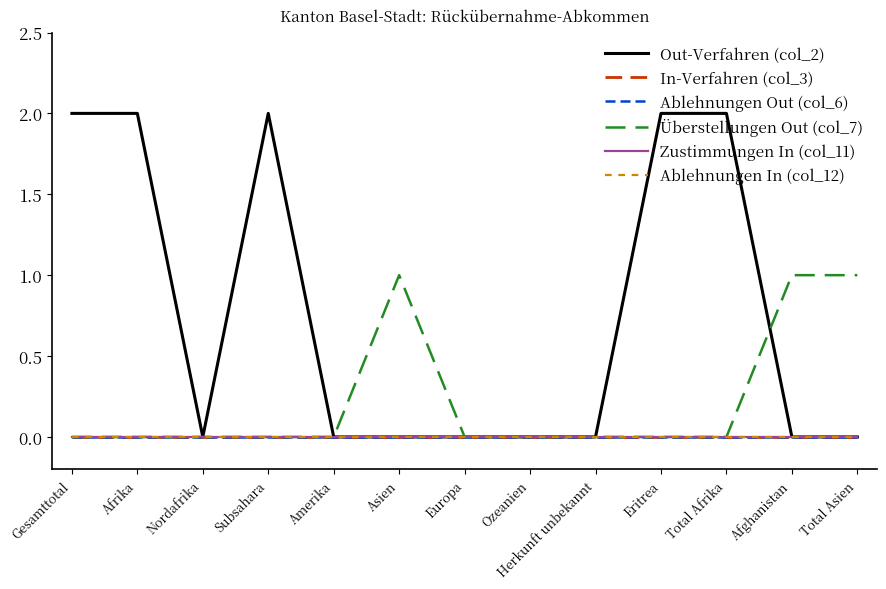

Does the chart have visible grid lines?

No